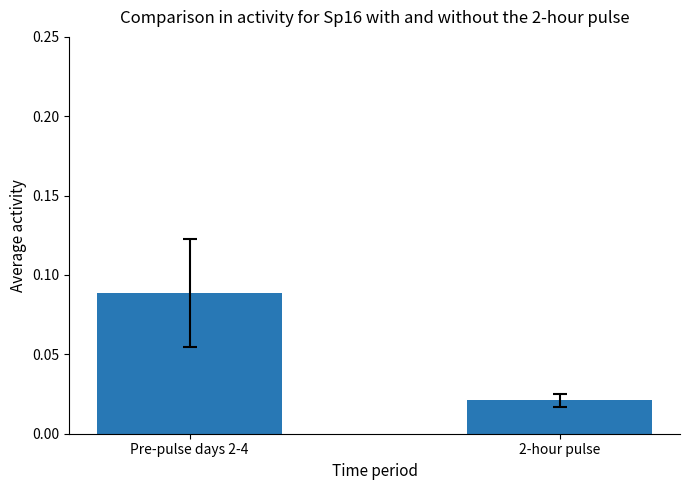

Between 2-hour pulse and Pre-pulse days 2-4, which is larger?

Pre-pulse days 2-4